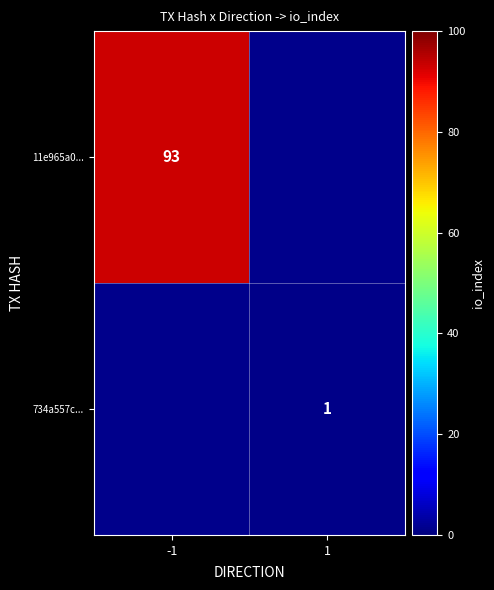

True or false: 734a557c... has a value of 0 at 1.

False